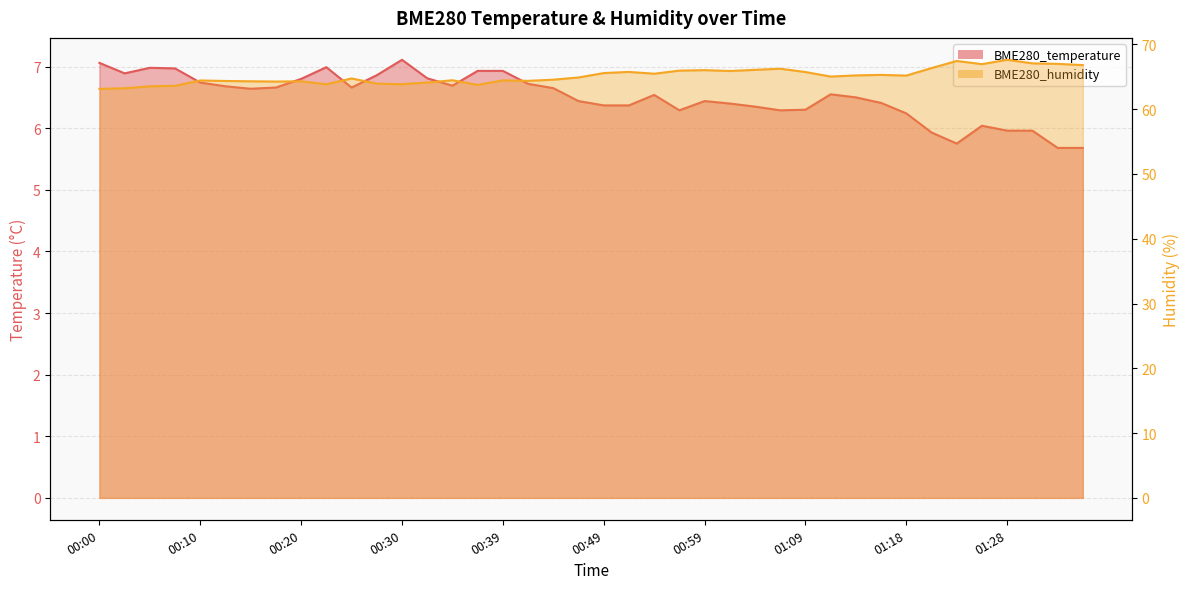

Reading left to right, extract all data points from this chart.

BME280_temperature: 00:00=7.1	00:03=6.9	00:05=7.0	00:08=7.0	00:10=6.7	00:13=6.7	00:15=6.6	00:17=6.7	00:20=6.8	00:22=7.0	00:25=6.7	00:27=6.9	00:30=7.1	00:32=6.8	00:35=6.7	00:37=6.9	00:39=6.9	00:42=6.7	00:44=6.7	00:47=6.4	00:49=6.4	00:52=6.4	00:54=6.5	00:56=6.3	00:59=6.4	01:01=6.4	01:04=6.3	01:06=6.3	01:09=6.3	01:11=6.5	01:14=6.5	01:16=6.4	01:18=6.2	01:21=5.9	01:23=5.8	01:26=6.0	01:28=6.0	01:31=6.0	01:33=5.7	01:35=5.7
BME280_humidity: 00:00=63.1	00:03=63.2	00:05=63.5	00:08=63.6	00:10=64.4	00:13=64.4	00:15=64.3	00:17=64.3	00:20=64.3	00:22=63.9	00:25=64.8	00:27=64.0	00:30=63.9	00:32=64.1	00:35=64.5	00:37=63.8	00:39=64.5	00:42=64.4	00:44=64.6	00:47=64.9	00:49=65.6	00:52=65.8	00:54=65.5	00:56=66.0	00:59=66.0	01:01=65.9	01:04=66.1	01:06=66.2	01:09=65.7	01:11=65.0	01:14=65.2	01:16=65.3	01:18=65.2	01:21=66.3	01:23=67.5	01:26=67.0	01:28=67.6	01:31=67.1	01:33=67.0	01:35=66.8